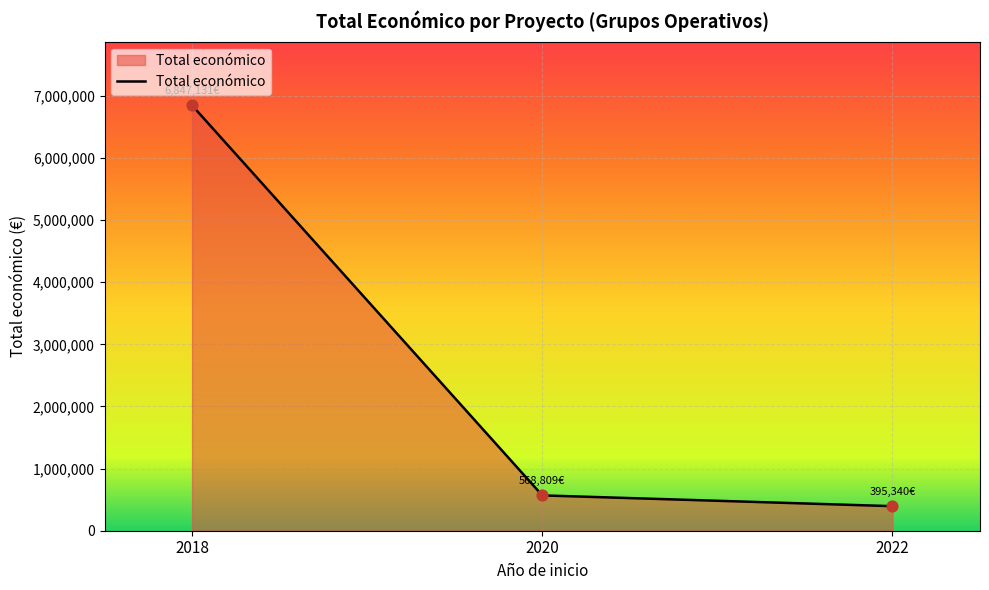

What is the change in value from 2018 to 2022?

-6451791